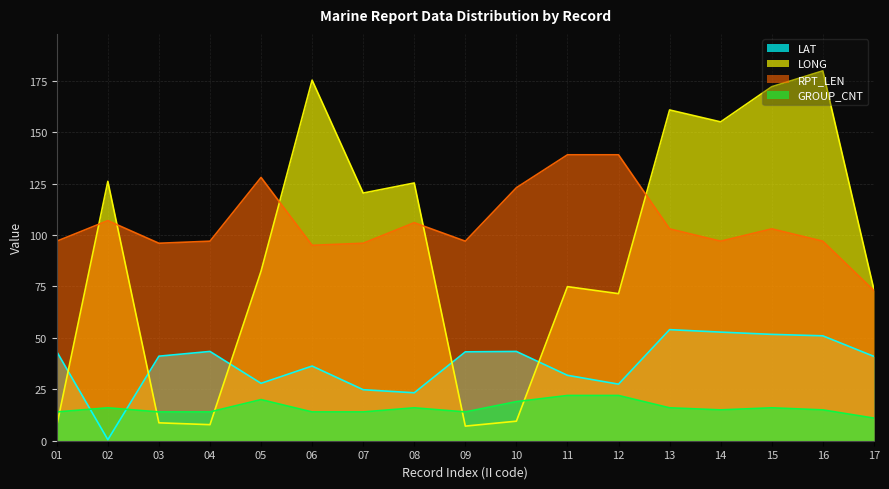

How many values in the GROUP_CNT series exceed 15?

8